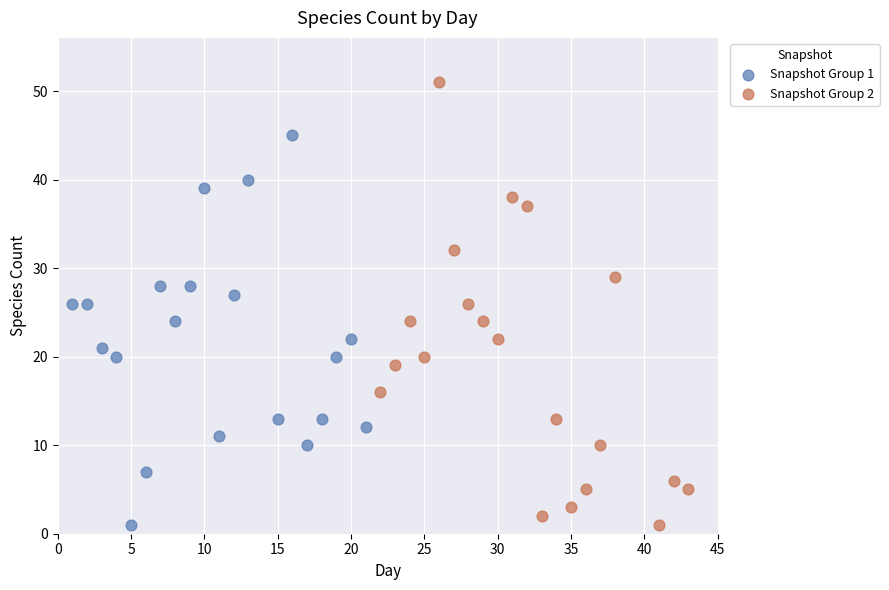

Which series reaches the maximum Y coordinate?

Snapshot Group 2